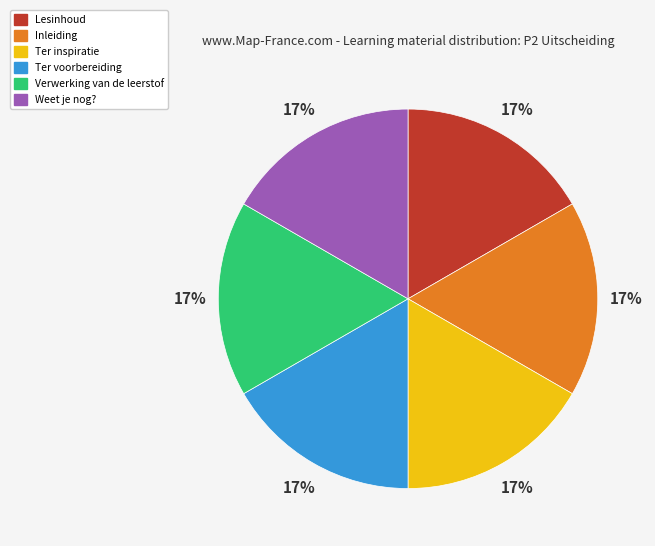

To the nearest percent, what is the average slice percentage?

17%